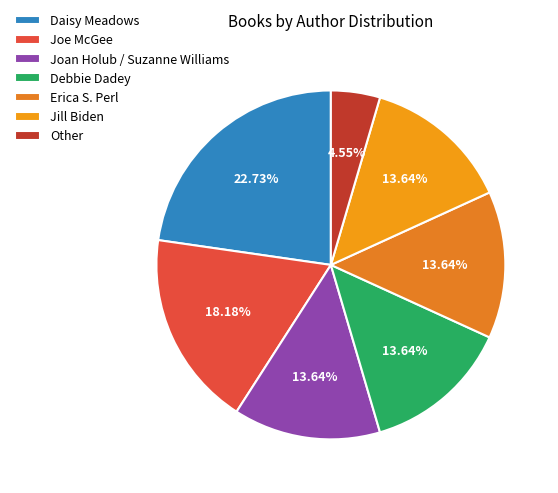

Which has a higher value, Daisy Meadows or Joe McGee?

Daisy Meadows